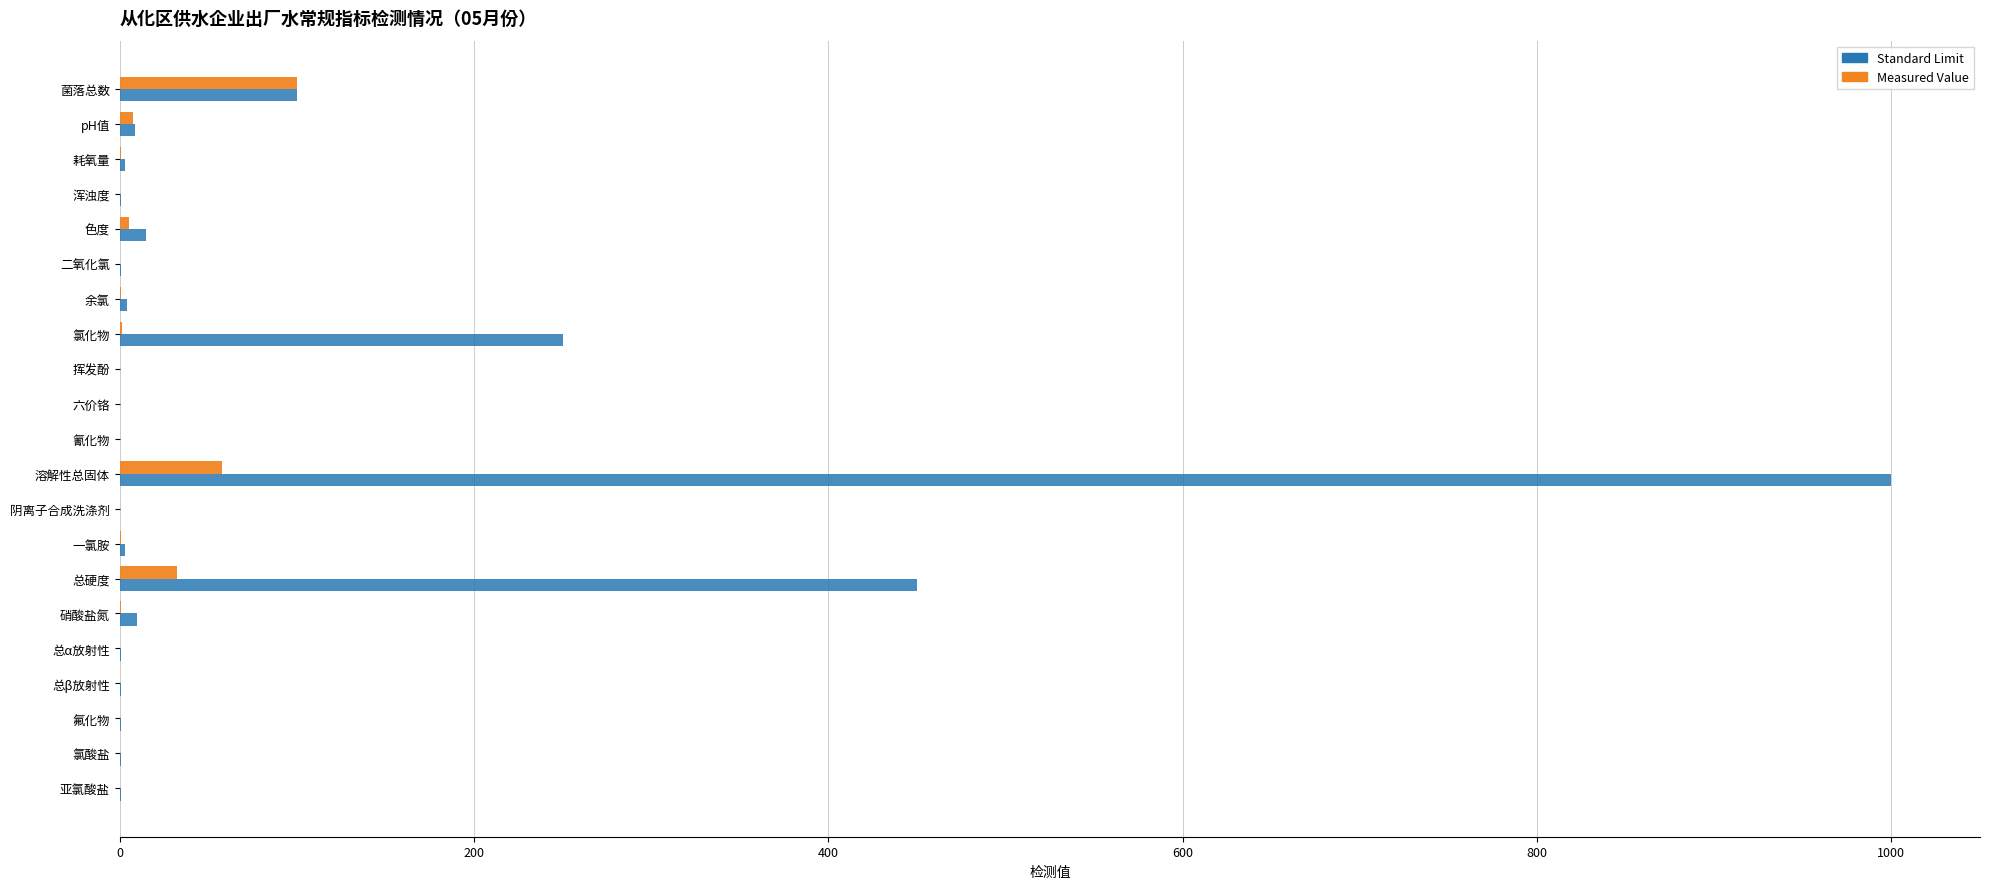

What is the maximum value shown in the chart?

1000.0